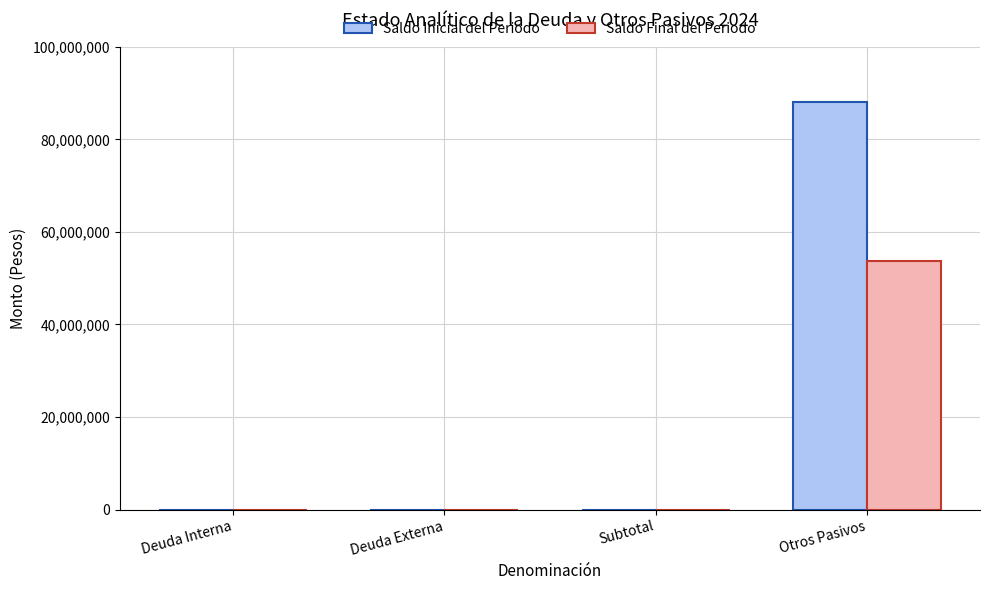

Which series has the largest total across all categories?

Saldo Inicial del Periodo